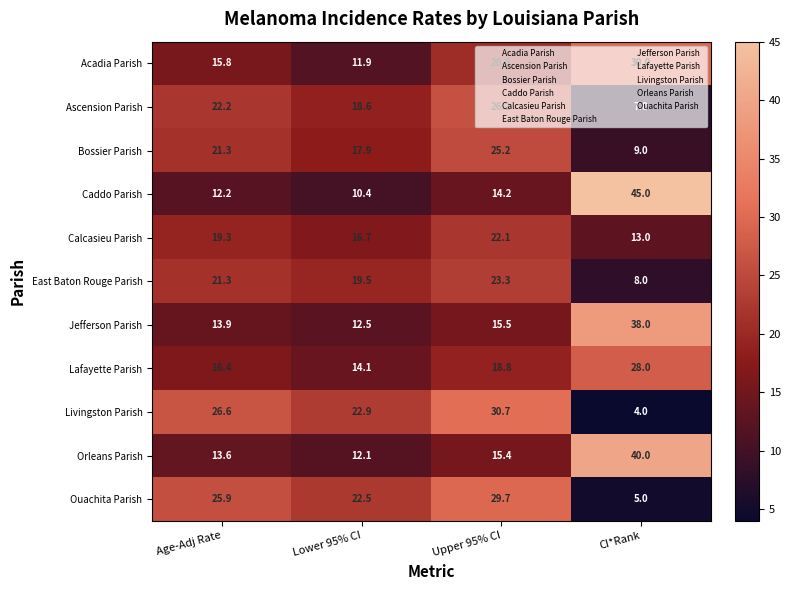

What is the difference between the highest and lowest values at Lower 95% CI?

12.5